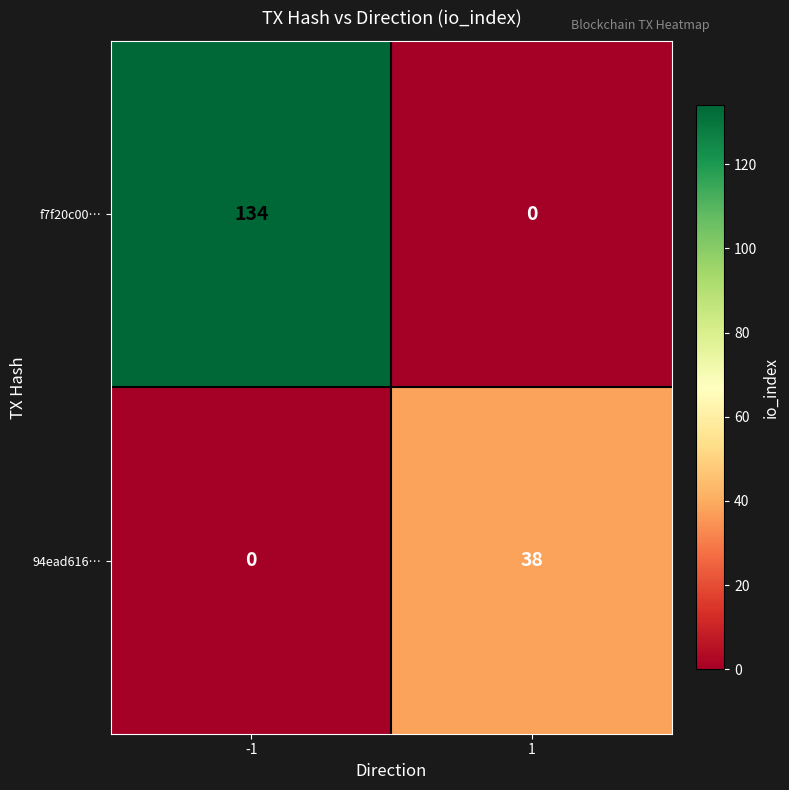

What is the spread (max minus min) of values at -1?

134